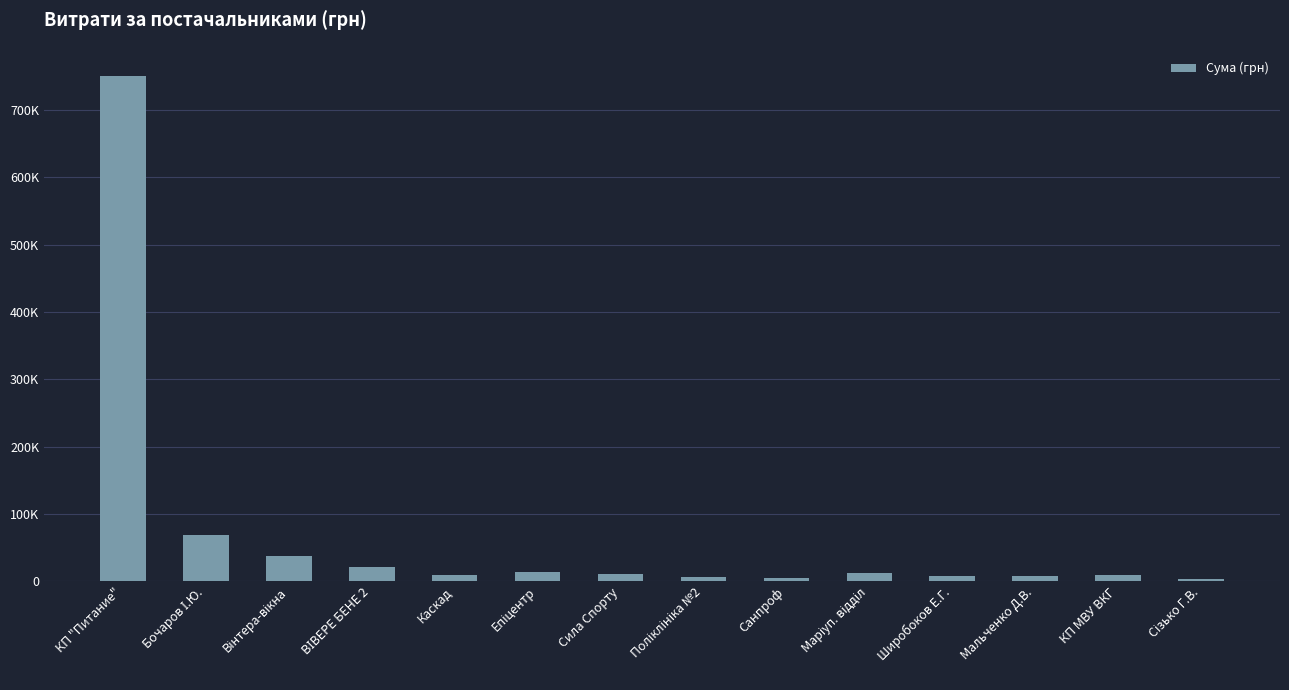

How many data points are less than 10350?

7